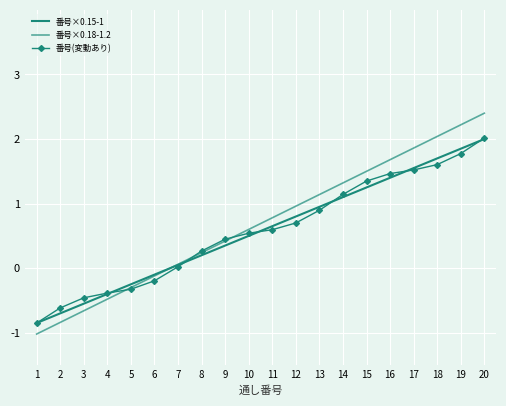

At which category is the sum across all series the highest?

20